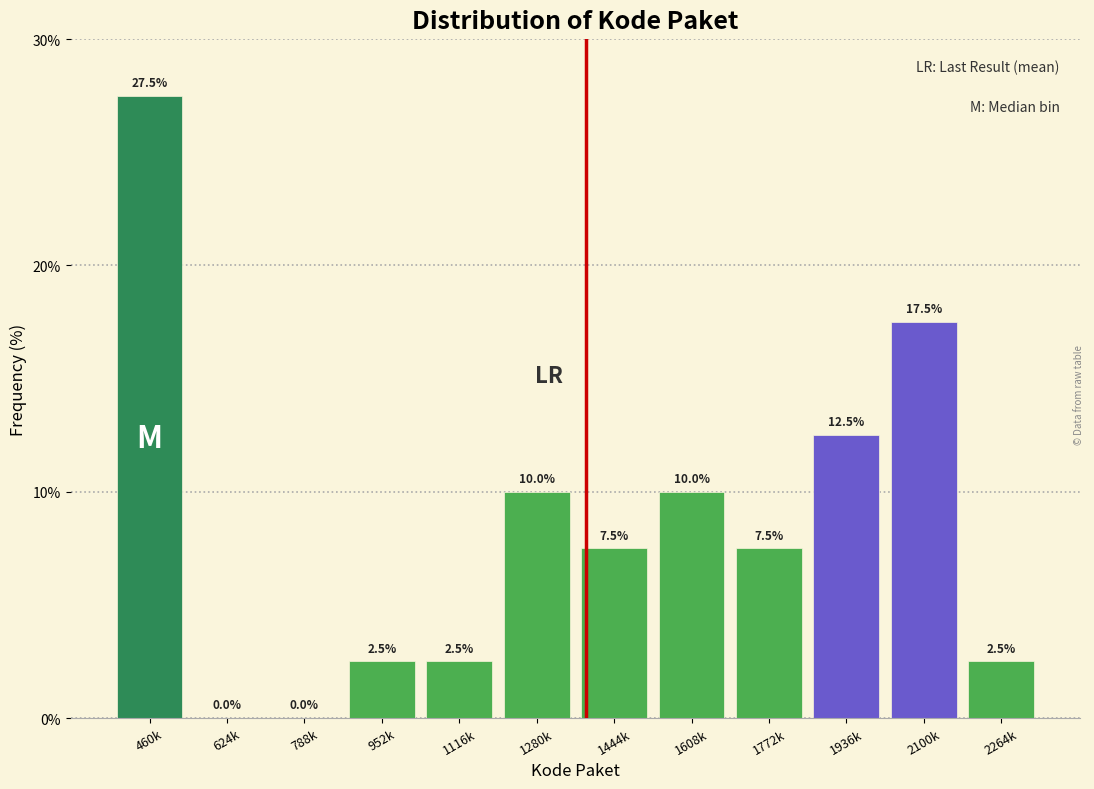

Reading right to left, transcribe all the data shown in this chart.

2264k=2.5	2100k=17.5	1936k=12.5	1772k=7.5	1608k=10.0	1444k=7.5	1280k=10.0	1116k=2.5	952k=2.5	788k=0.0	624k=0.0	460k=27.5